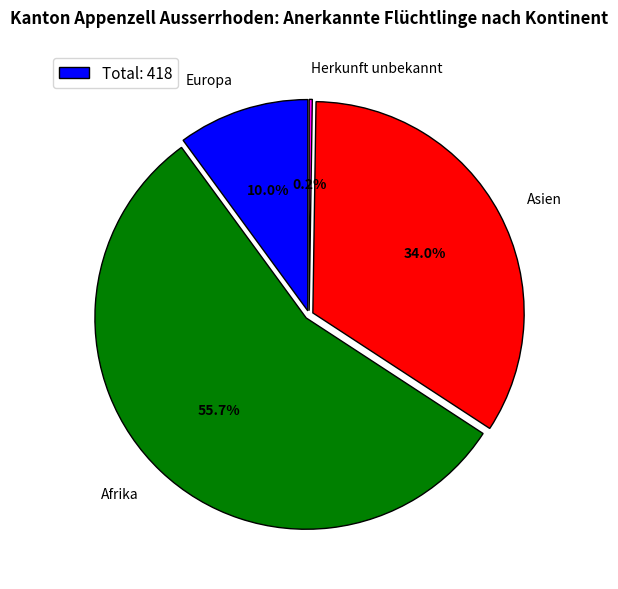

True or false: Afrika accounts for 61% of the total.

False